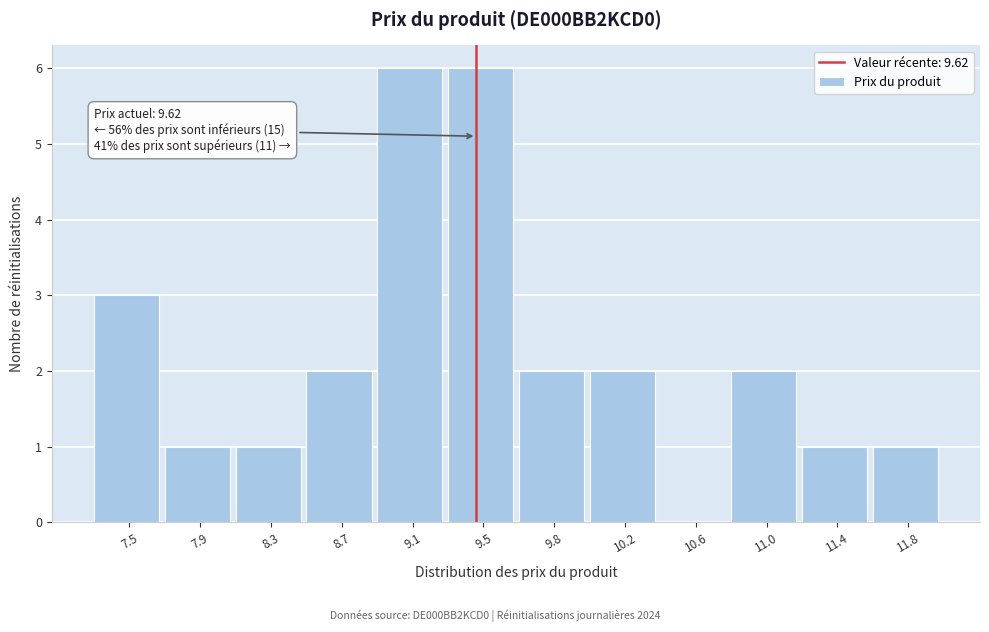

Reading left to right, transcribe all the data shown in this chart.

7.5=3	7.9=1	8.3=1	8.7=2	9.1=6	9.5=6	9.8=2	10.2=2	10.6=0	11.0=2	11.4=1	11.8=1